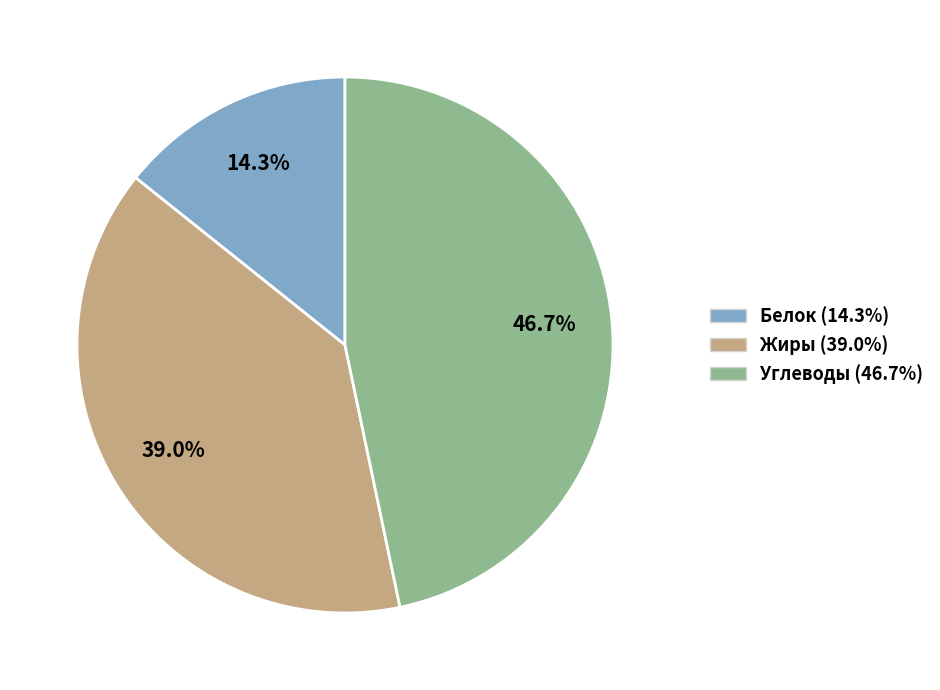

Is there a majority slice in this chart?

No